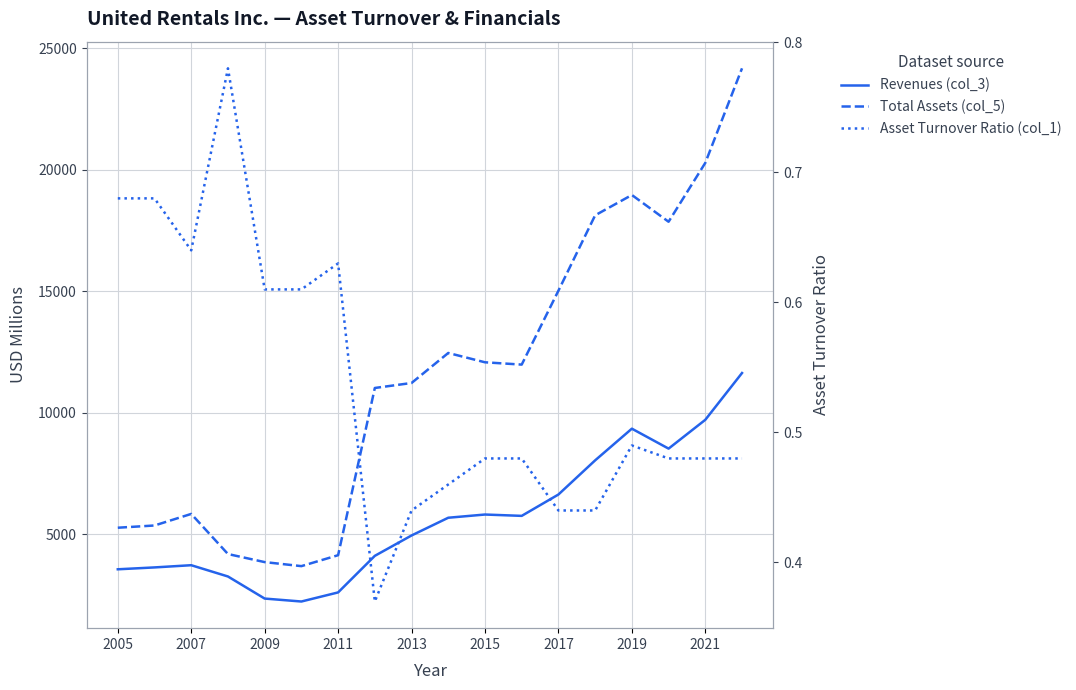

At how many categories does at least one series exceed 22864?

1